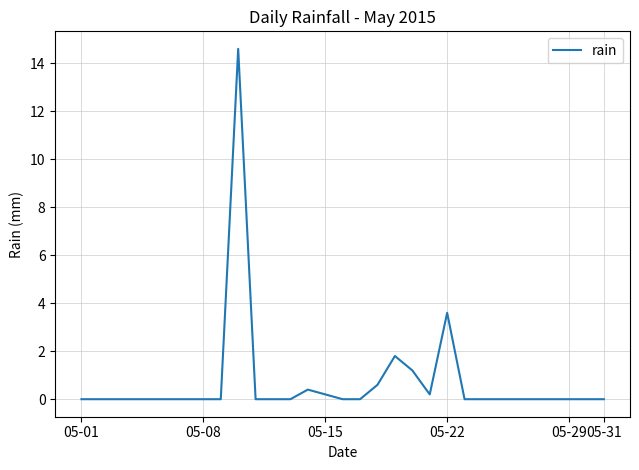

How many lines are shown in the chart?

1